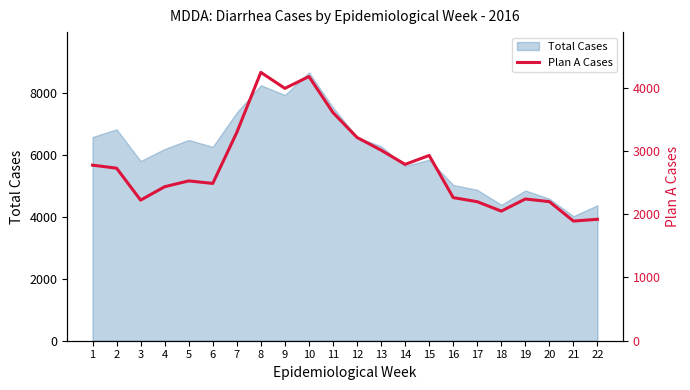

What is the value of the 14th point from the left?

2788